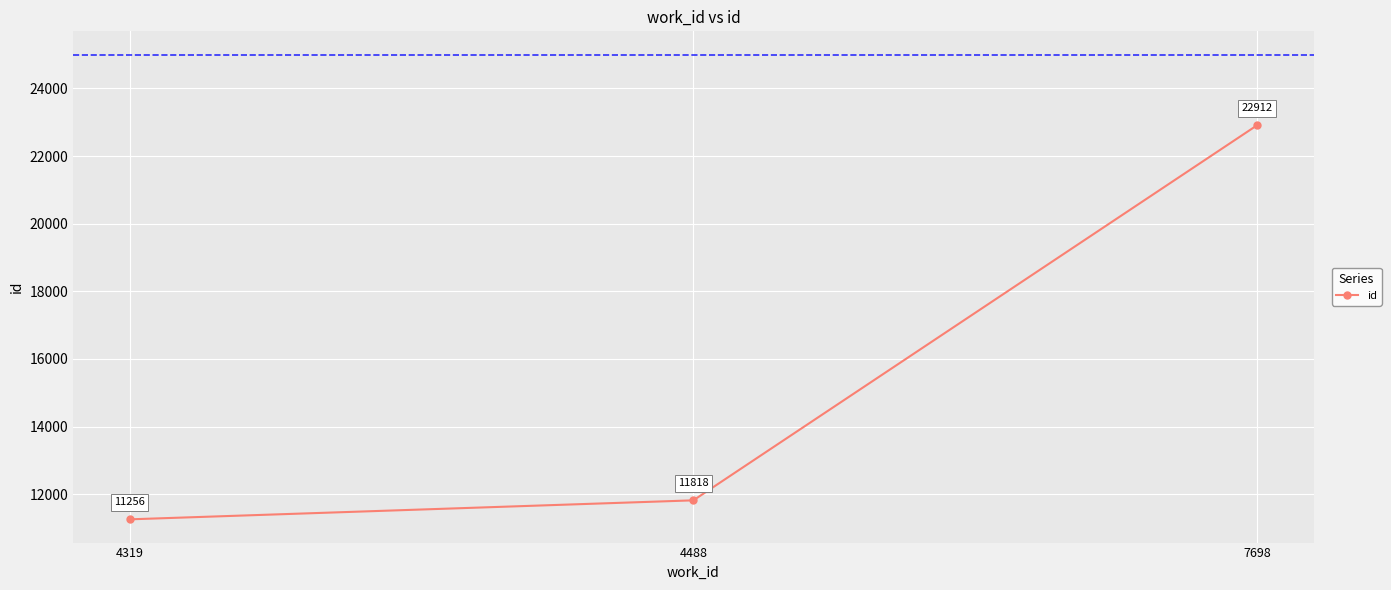

At which label is the value closest to 17084?

4488